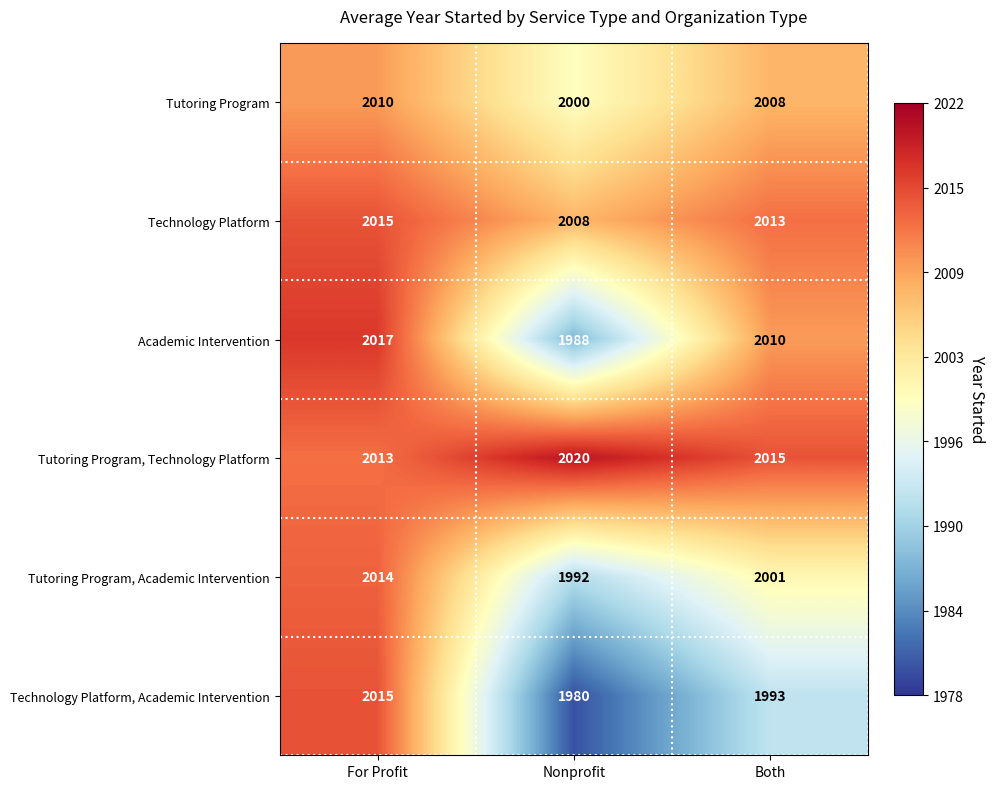

How many Tutoring Program, Academic Intervention values are between 1992 and 2014?

3